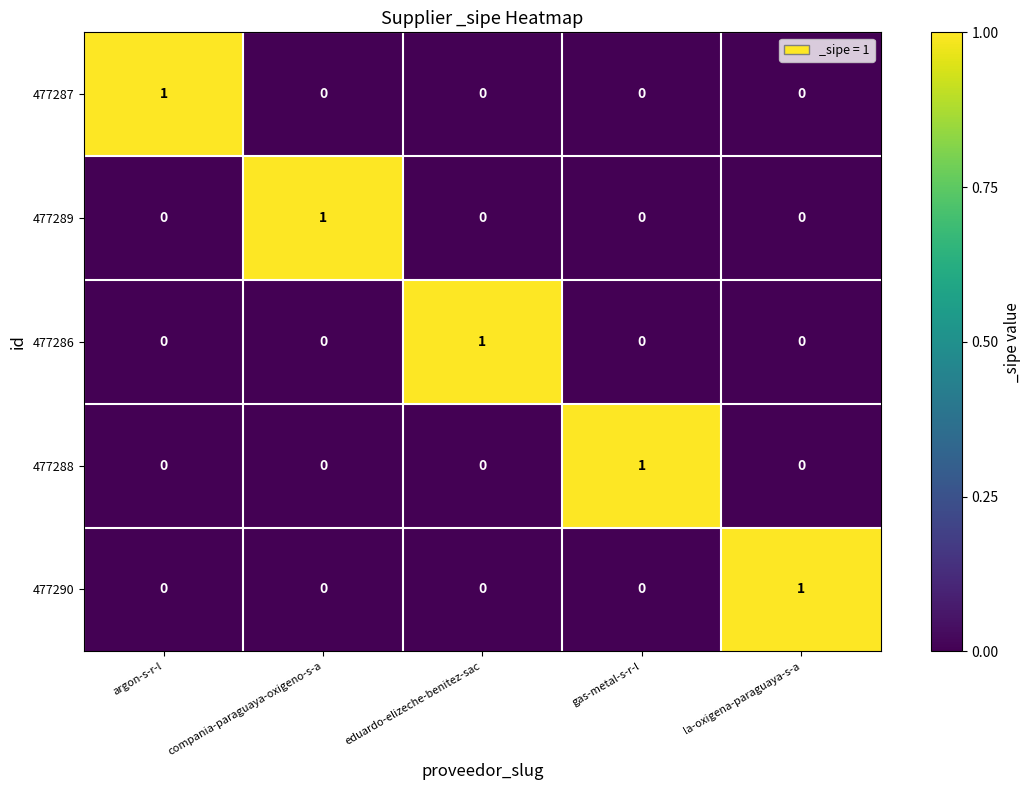

What is the total value across all series at eduardo-elizeche-benitez-sac?

1